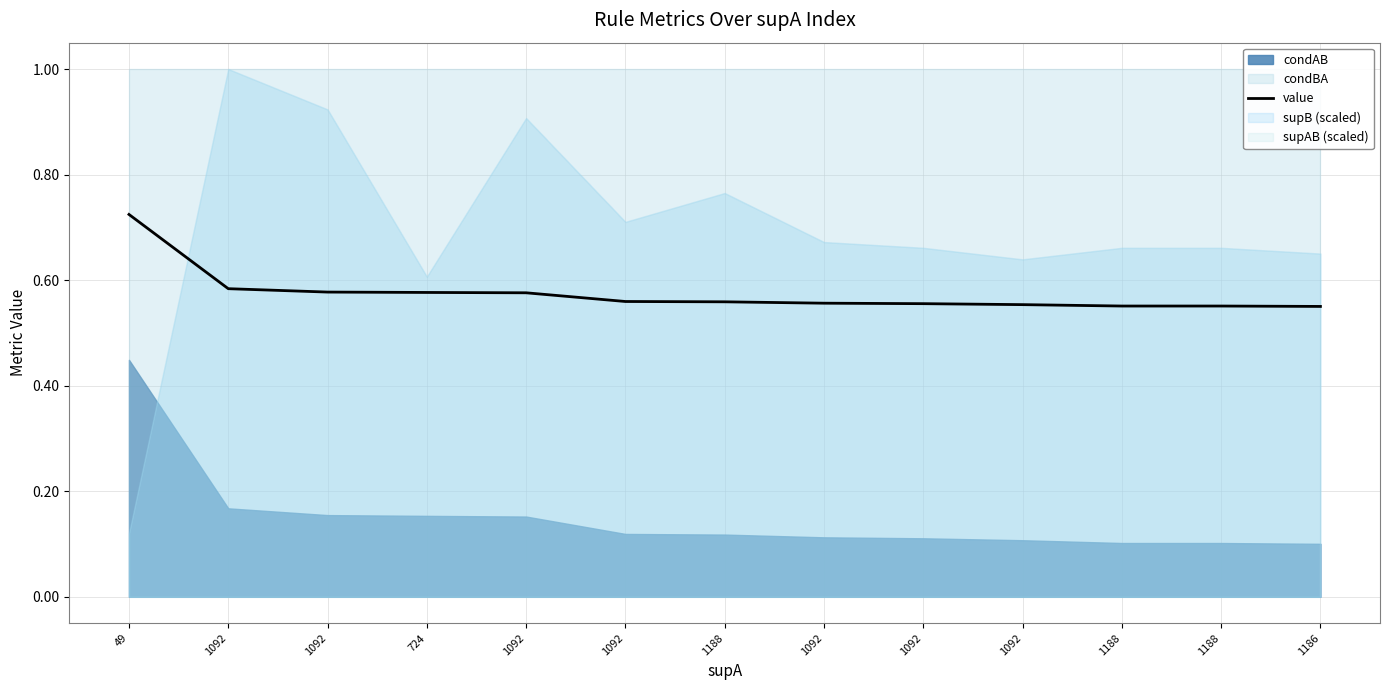

Does the chart display data point markers on the line(s)?

No